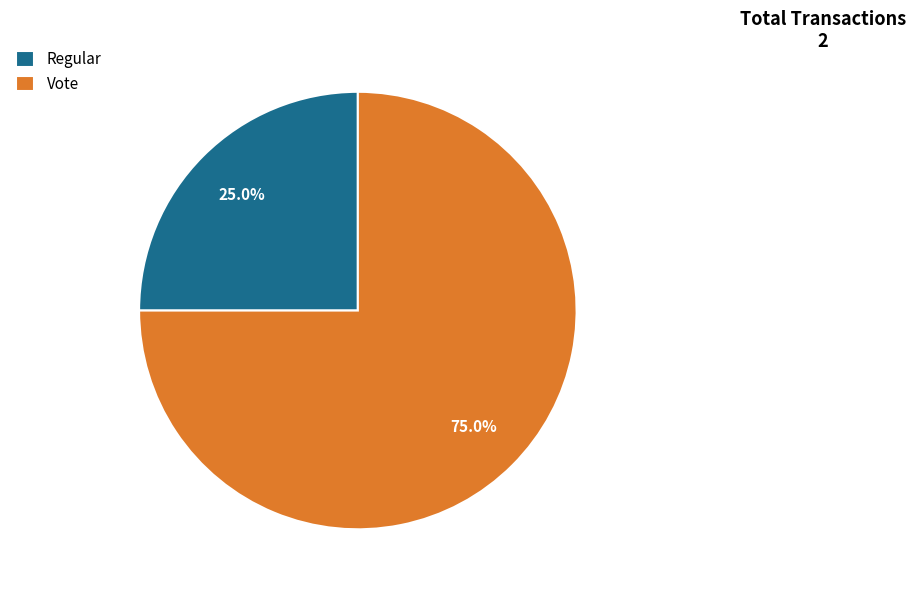

Which has a higher value, Regular or Vote?

Vote